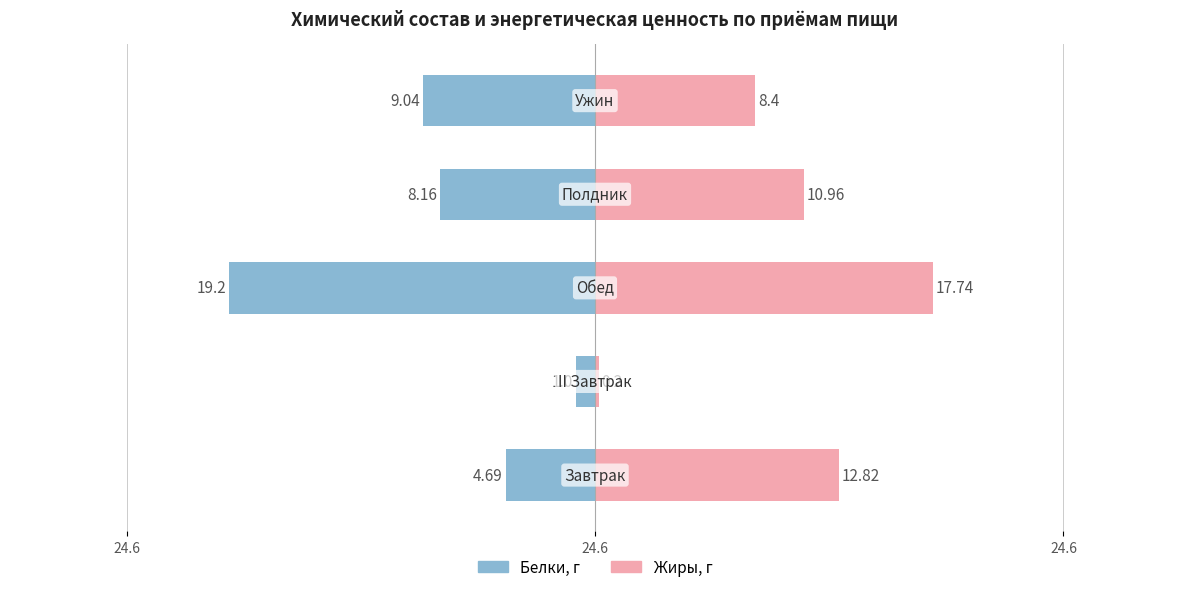

Reading left to right, what are all the values shown in this chart?

Белки, г: -4.7	-1.0	-19.2	-8.2	-9.0
Жиры, г: 12.8	0.2	17.7	11.0	8.4